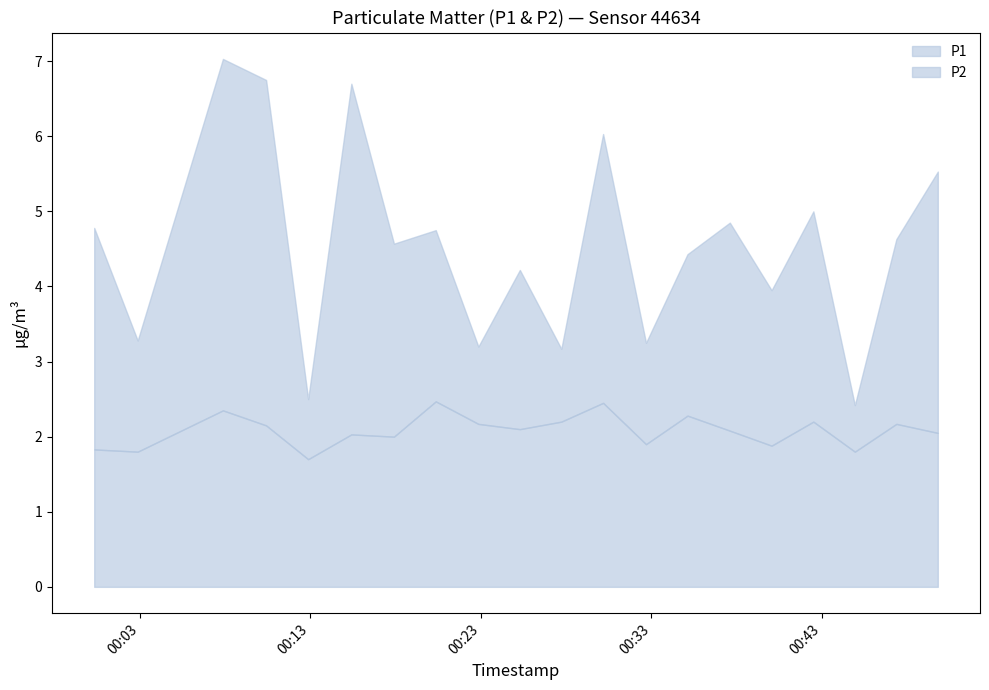

What is the highest value of the P2 series?

2.5